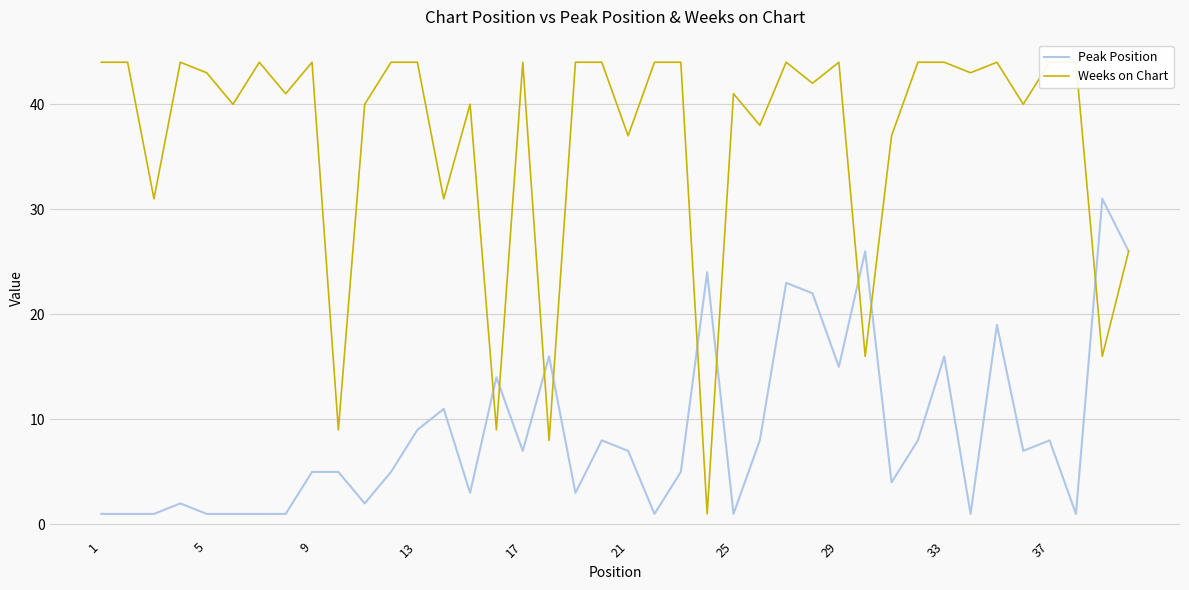

How many data points in Peak Position are above 7?

17